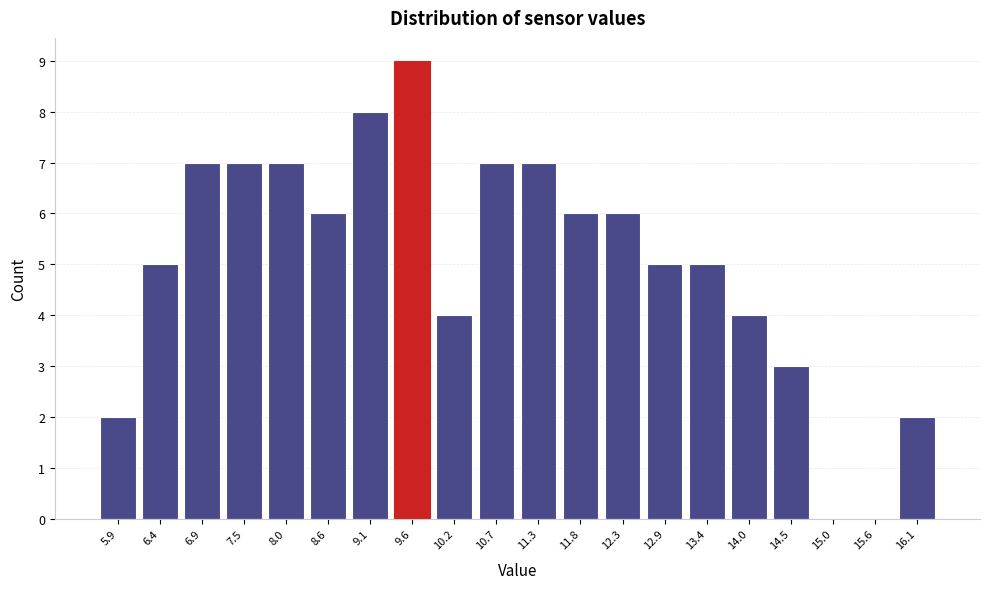

What is the height of the bar covering 5.60 to 6.14 on the x-axis? Neither the bar edges nor the heights are printed on the chart, so give them approximately, as read against the axes.

2